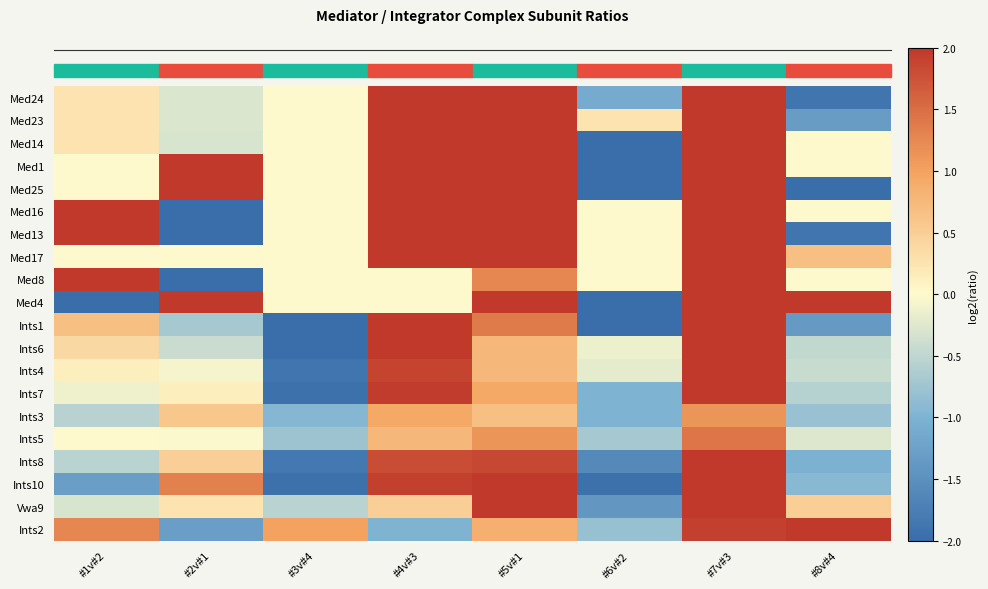

Reading right to left, extract all data points from this chart.

Med24: #8v#4=-1.9	#7v#3=2.0	#6v#2=-1.1	#5v#1=2.0	#4v#3=2.0	#3v#4=0.0	#2v#1=-0.3	#1v#2=0.3
Med23: #8v#4=-1.3	#7v#3=2.0	#6v#2=0.3	#5v#1=2.0	#4v#3=2.0	#3v#4=0.0	#2v#1=-0.3	#1v#2=0.3
Med14: #8v#4=0.0	#7v#3=2.0	#6v#2=-2.0	#5v#1=2.0	#4v#3=2.0	#3v#4=0.0	#2v#1=-0.3	#1v#2=0.3
Med1: #8v#4=0.0	#7v#3=2.0	#6v#2=-2.0	#5v#1=2.0	#4v#3=2.0	#3v#4=0.0	#2v#1=2.0	#1v#2=0.0
Med25: #8v#4=-2.0	#7v#3=2.0	#6v#2=-2.0	#5v#1=2.0	#4v#3=2.0	#3v#4=0.0	#2v#1=2.0	#1v#2=0.0
Med16: #8v#4=0.0	#7v#3=2.0	#6v#2=0.0	#5v#1=2.0	#4v#3=2.0	#3v#4=0.0	#2v#1=-2.0	#1v#2=2.0
Med13: #8v#4=-1.9	#7v#3=2.0	#6v#2=0.0	#5v#1=2.0	#4v#3=2.0	#3v#4=0.0	#2v#1=-2.0	#1v#2=2.0
Med17: #8v#4=0.7	#7v#3=2.0	#6v#2=0.0	#5v#1=2.0	#4v#3=2.0	#3v#4=0.0	#2v#1=0.0	#1v#2=0.0
Med8: #8v#4=0.0	#7v#3=2.0	#6v#2=0.0	#5v#1=1.3	#4v#3=0.0	#3v#4=0.0	#2v#1=-2.0	#1v#2=2.0
Med4: #8v#4=2.0	#7v#3=2.0	#6v#2=-2.0	#5v#1=2.0	#4v#3=0.0	#3v#4=0.0	#2v#1=2.0	#1v#2=-2.0
Ints1: #8v#4=-1.4	#7v#3=2.0	#6v#2=-2.0	#5v#1=1.4	#4v#3=2.0	#3v#4=-2.0	#2v#1=-0.7	#1v#2=0.7
Ints6: #8v#4=-0.5	#7v#3=2.0	#6v#2=-0.1	#5v#1=0.8	#4v#3=2.0	#3v#4=-2.0	#2v#1=-0.4	#1v#2=0.4
Ints4: #8v#4=-0.4	#7v#3=2.0	#6v#2=-0.2	#5v#1=0.8	#4v#3=1.9	#3v#4=-1.9	#2v#1=-0.1	#1v#2=0.1
Ints7: #8v#4=-0.6	#7v#3=2.0	#6v#2=-1.0	#5v#1=0.9	#4v#3=2.0	#3v#4=-1.9	#2v#1=0.1	#1v#2=-0.1
Ints3: #8v#4=-0.8	#7v#3=1.1	#6v#2=-1.0	#5v#1=0.7	#4v#3=0.9	#3v#4=-0.9	#2v#1=0.6	#1v#2=-0.6
Ints5: #8v#4=-0.3	#7v#3=1.4	#6v#2=-0.7	#5v#1=1.1	#4v#3=0.8	#3v#4=-0.8	#2v#1=-0.0	#1v#2=0.0
Ints8: #8v#4=-1.0	#7v#3=2.0	#6v#2=-1.6	#5v#1=1.8	#4v#3=1.8	#3v#4=-1.8	#2v#1=0.5	#1v#2=-0.5
Ints10: #8v#4=-0.9	#7v#3=2.0	#6v#2=-1.9	#5v#1=2.0	#4v#3=1.9	#3v#4=-1.9	#2v#1=1.3	#1v#2=-1.3
Vwa9: #8v#4=0.5	#7v#3=2.0	#6v#2=-1.4	#5v#1=2.0	#4v#3=0.5	#3v#4=-0.5	#2v#1=0.3	#1v#2=-0.3
Ints2: #8v#4=2.0	#7v#3=1.9	#6v#2=-0.8	#5v#1=0.8	#4v#3=-1.0	#3v#4=1.0	#2v#1=-1.3	#1v#2=1.3